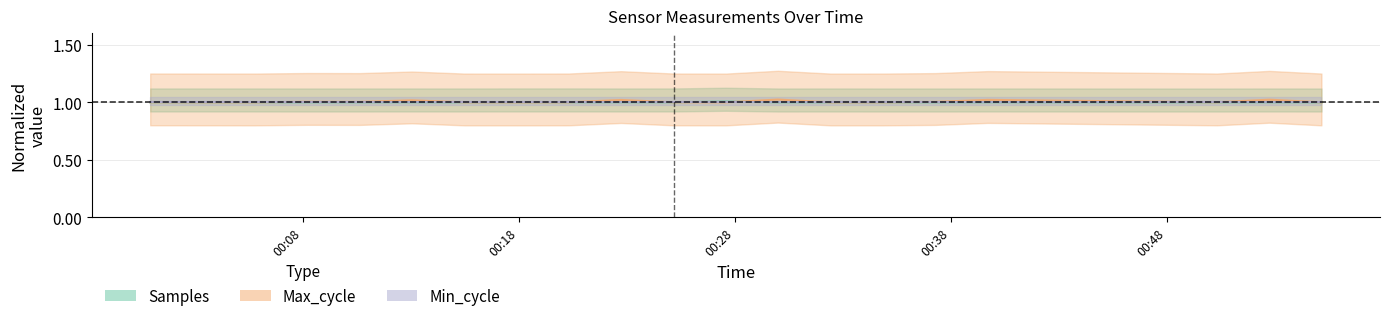

Where is Max_cycle nearest to the value 1?

2023/01/11 00:20:18